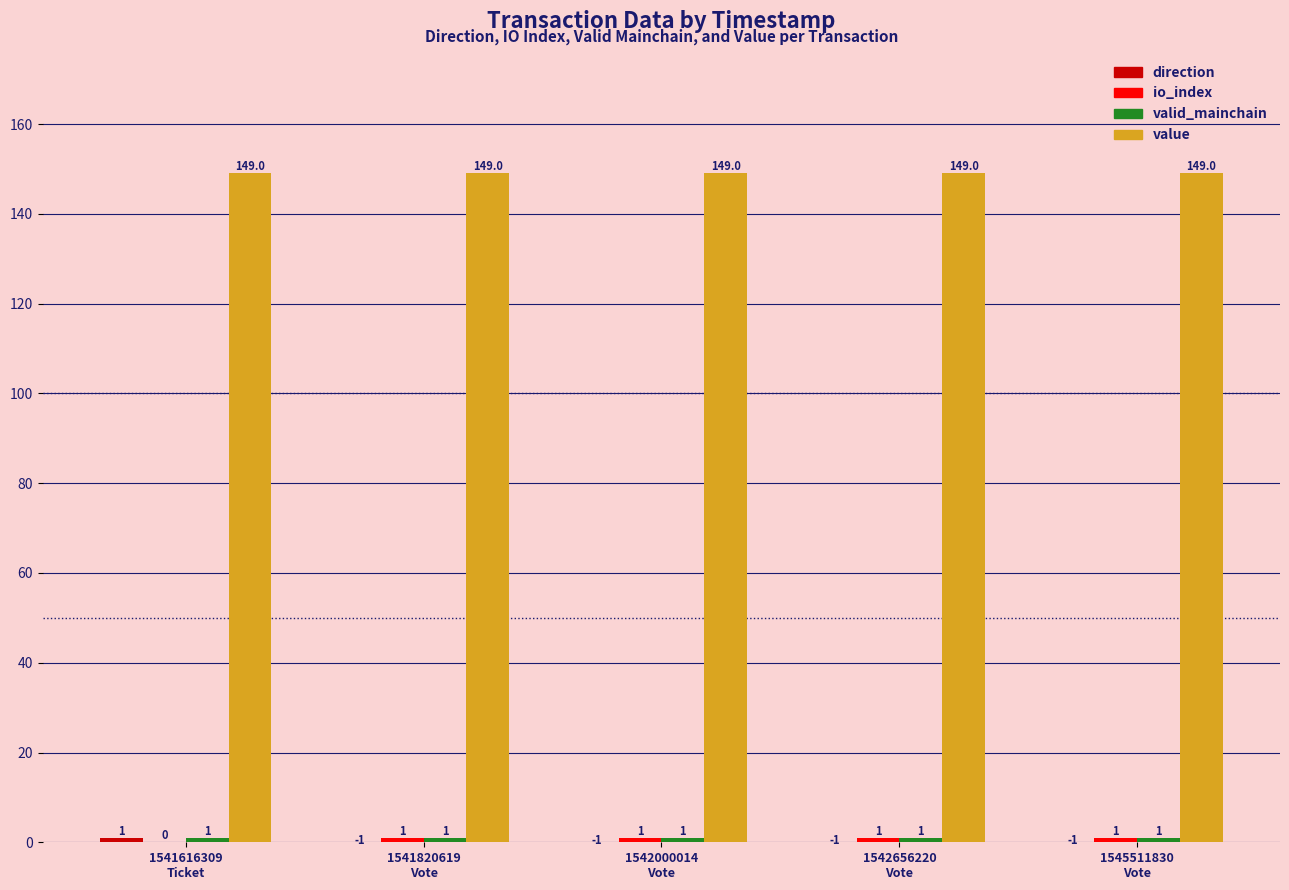

How many categories are shown in the chart?

5